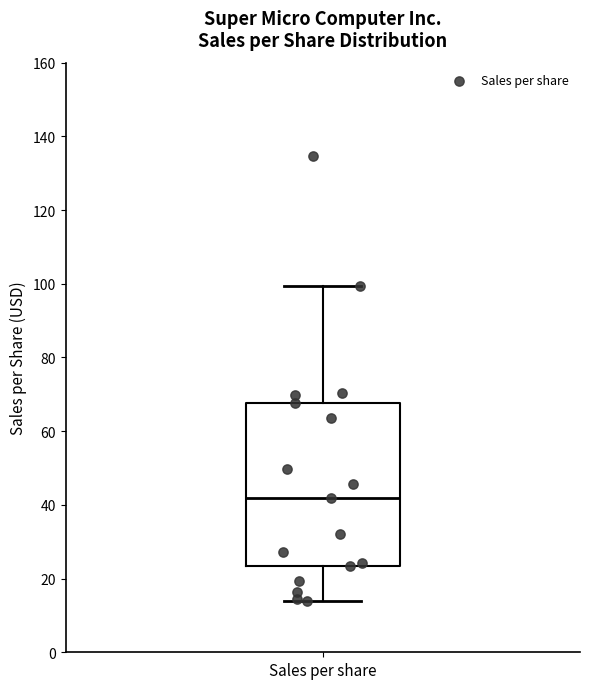

Read this box plot against the y-axis: the position of the median line, the range covered by the box, and the ends of both whiskers. The values are not printed on the chart, so give them approximately, as read against the axis.

median 42, box 24 to 68, whiskers 14 to 100